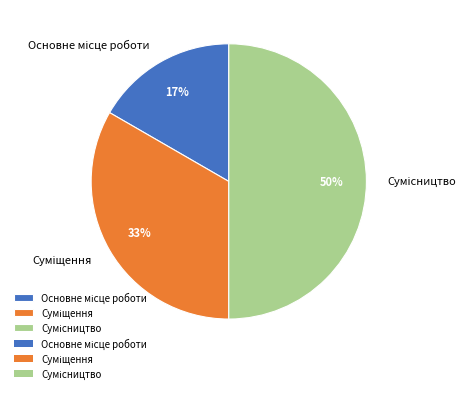

Count the number of slices in the pie.

3